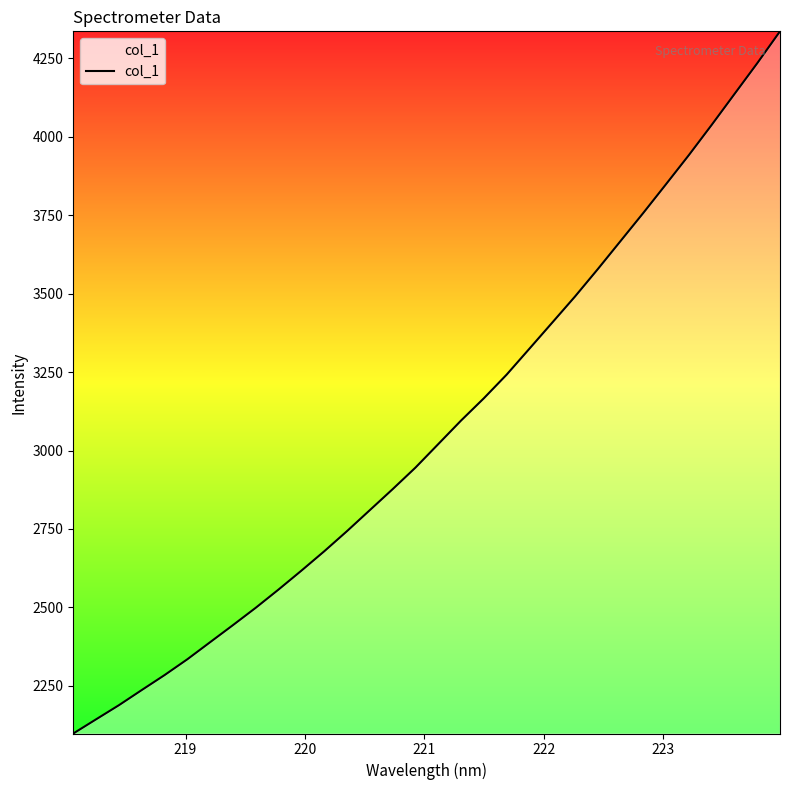

What is the maximum value shown in the chart?

4336.4